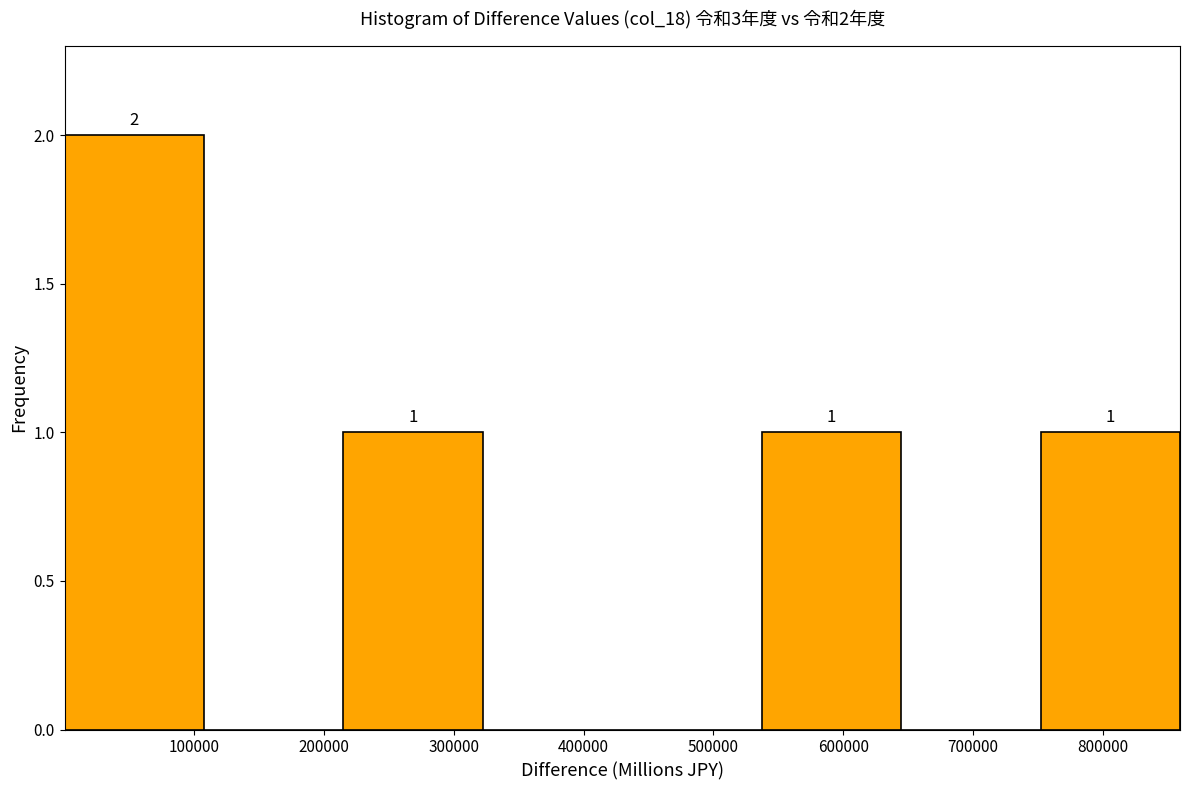

Over which range of the x-axis is the bar tallest?

0 to 110000